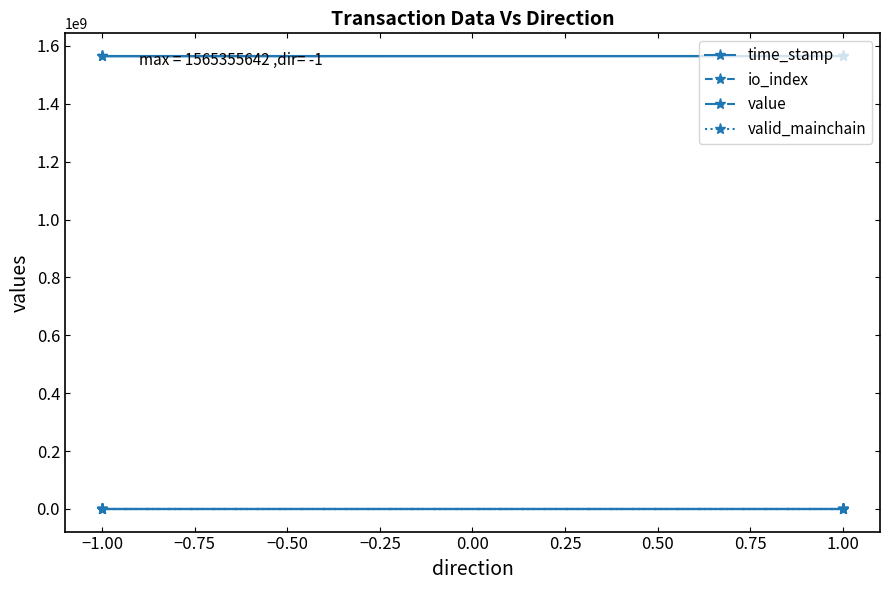

The io_index series shows 1.7 at −1.00. True or false?

False